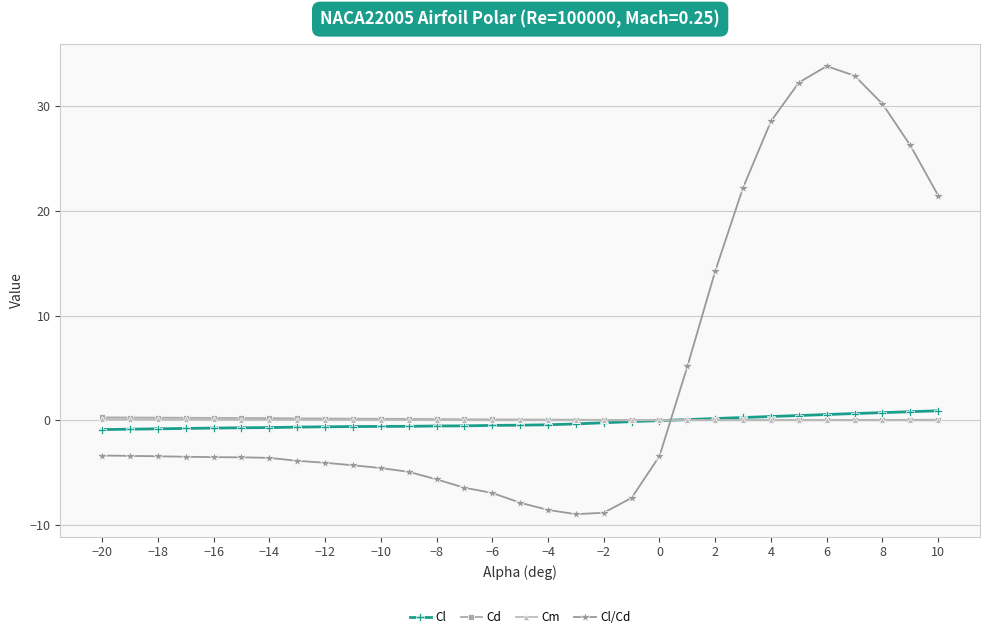

Which series has the largest total across all categories?

Cl/Cd